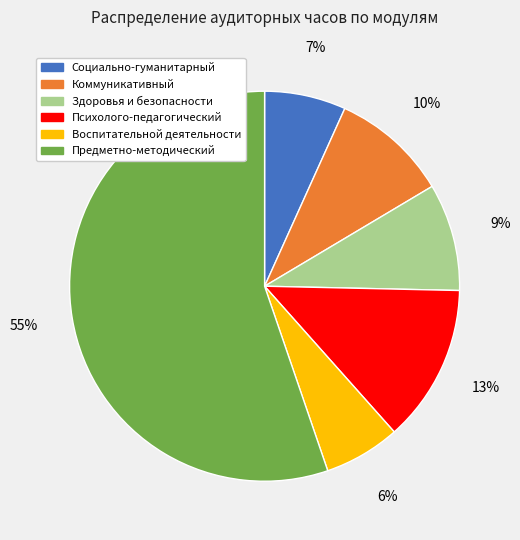

How many segments does this pie chart have?

6